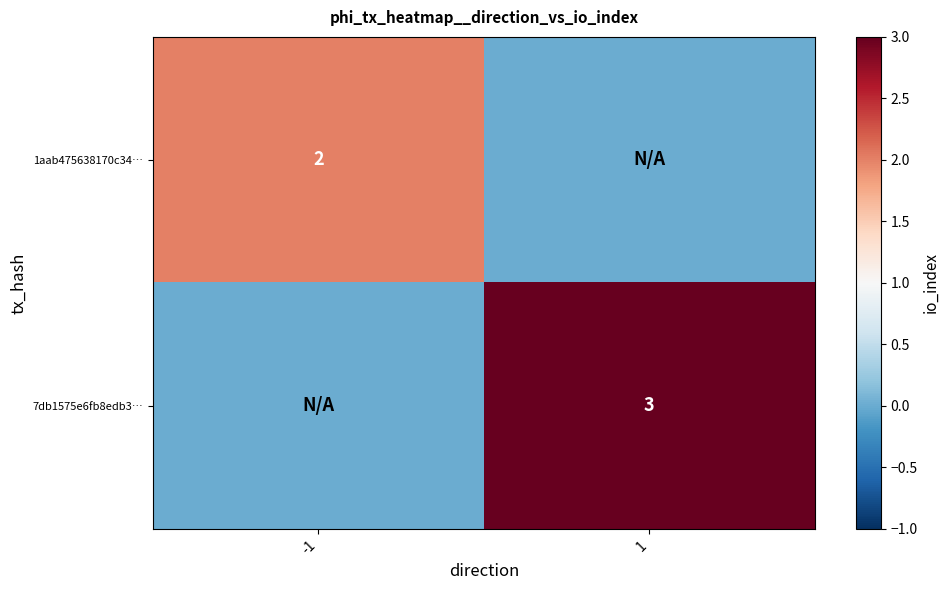

Is it true that 7db1575e6fb8edb3… equals 1 at 1?

False